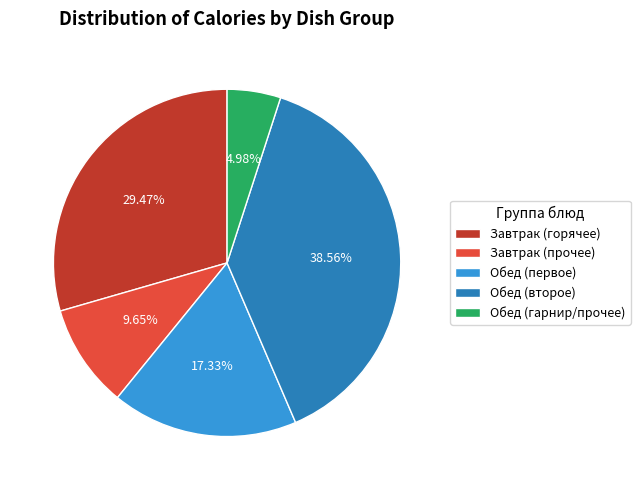

How many slices are in this pie chart?

5